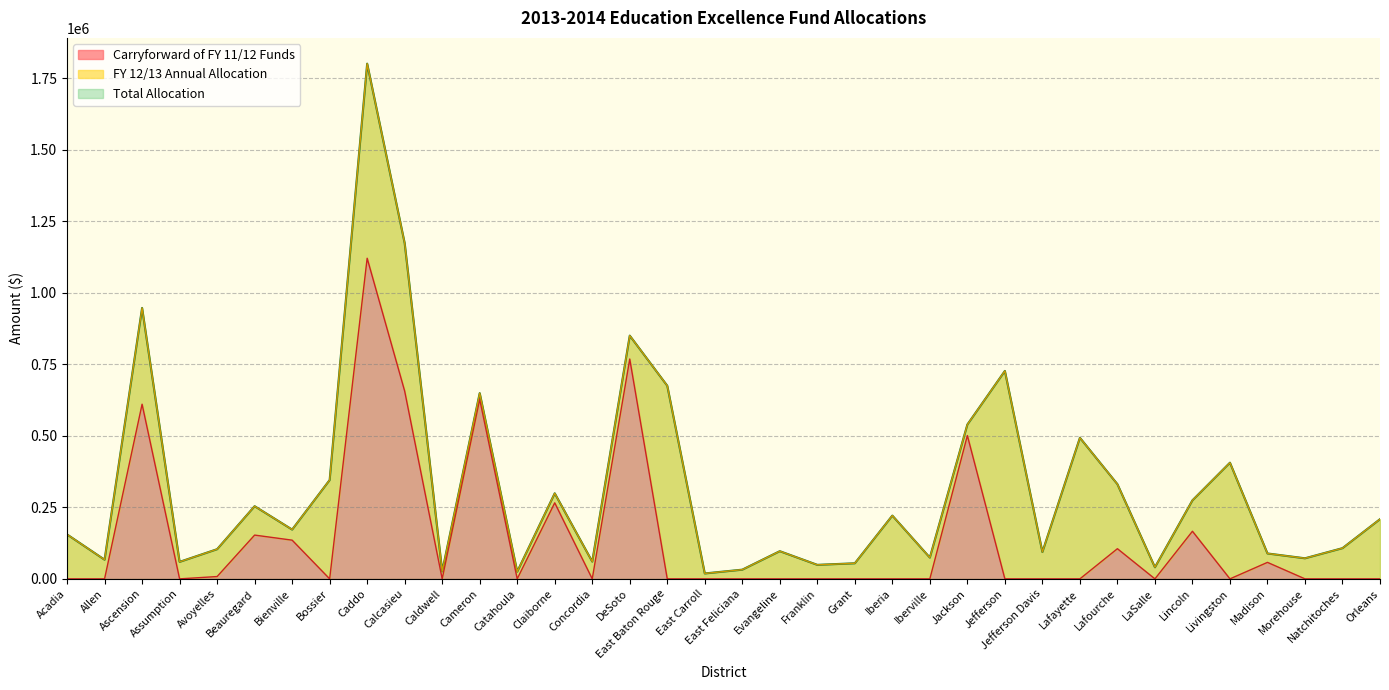

At how many categories does at least one series exceed 258446?

14